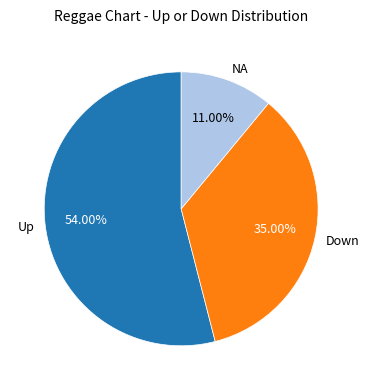

Is the sum of NA and Up greater than half?

Yes